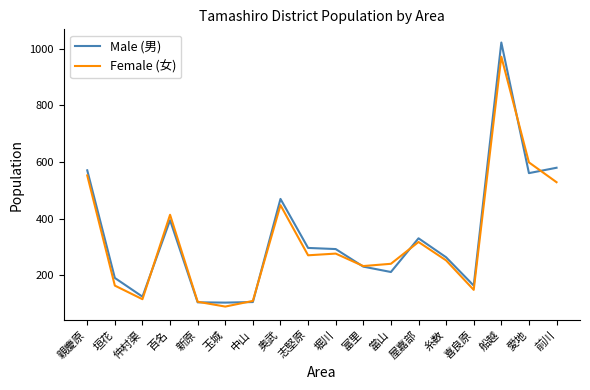

What is the difference between the highest and lowest values at 船越?

50